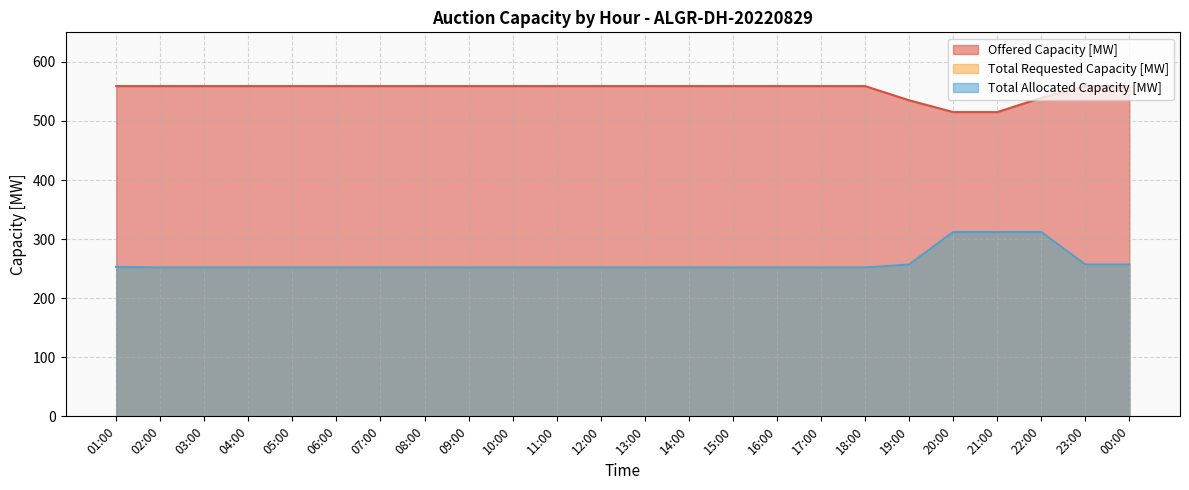

What is the sum of the Offered Capacity [MW] values at 23:00 and 20:00?

1074